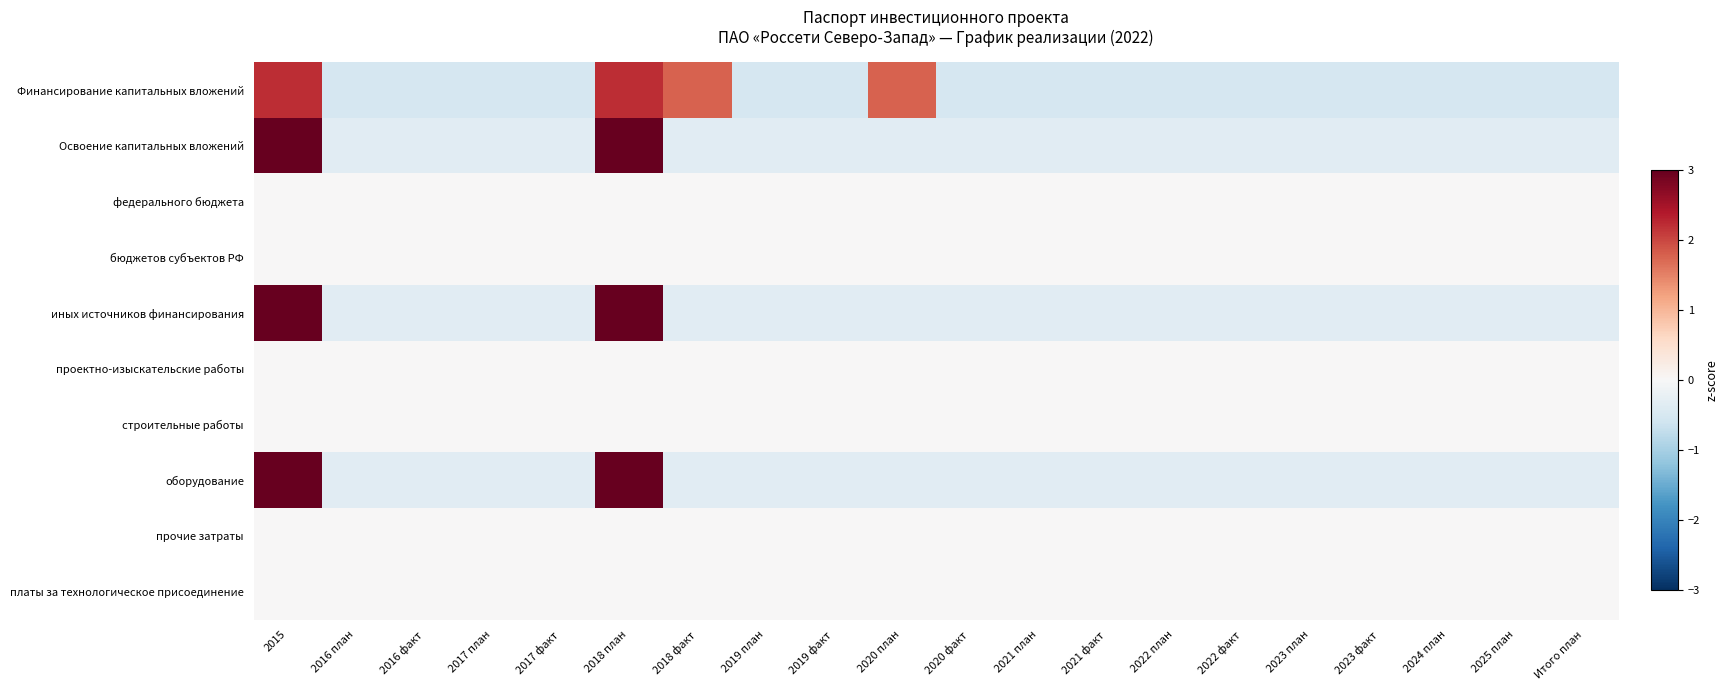

Count the number of data series in this chart.

10